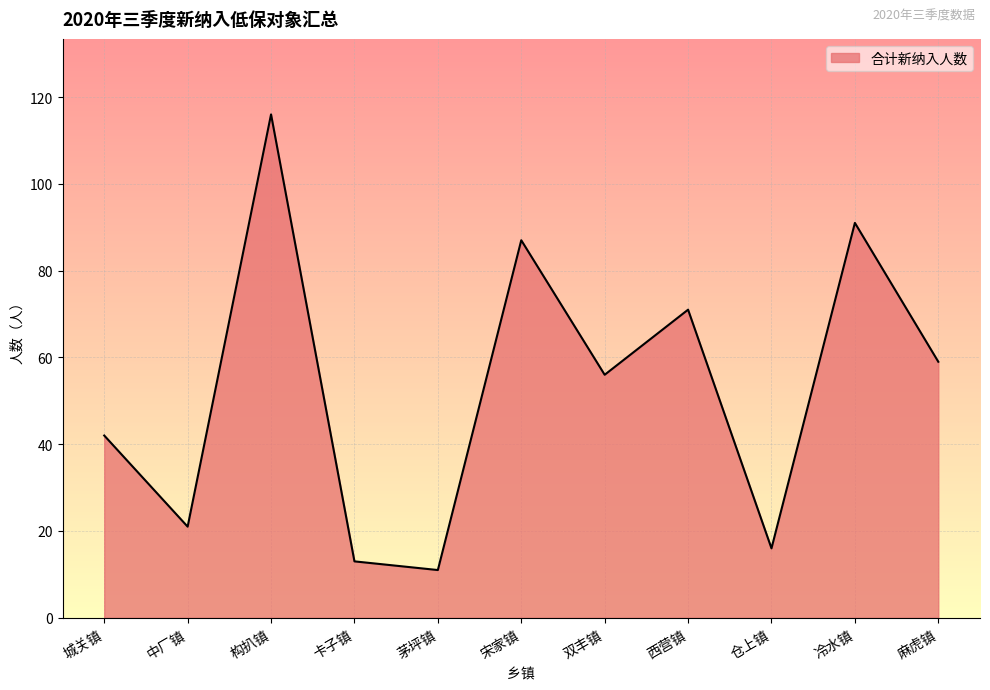

Reading left to right, list all the values displayed in this chart.

42	21	116	13	11	87	56	71	16	91	59